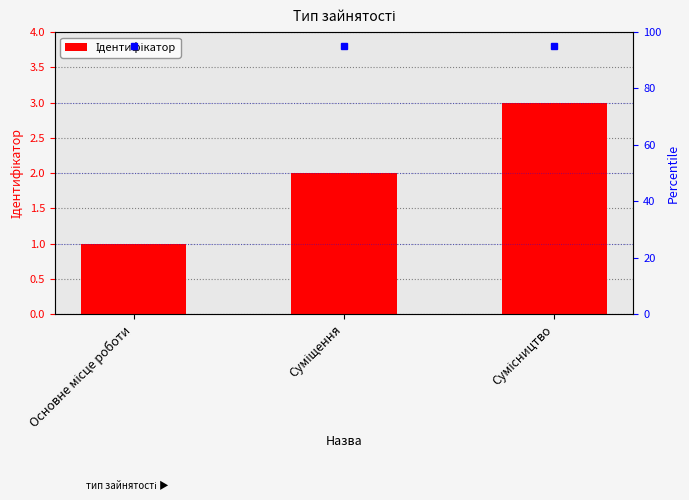

Which label corresponds to the largest value in the chart?

Сумісництво